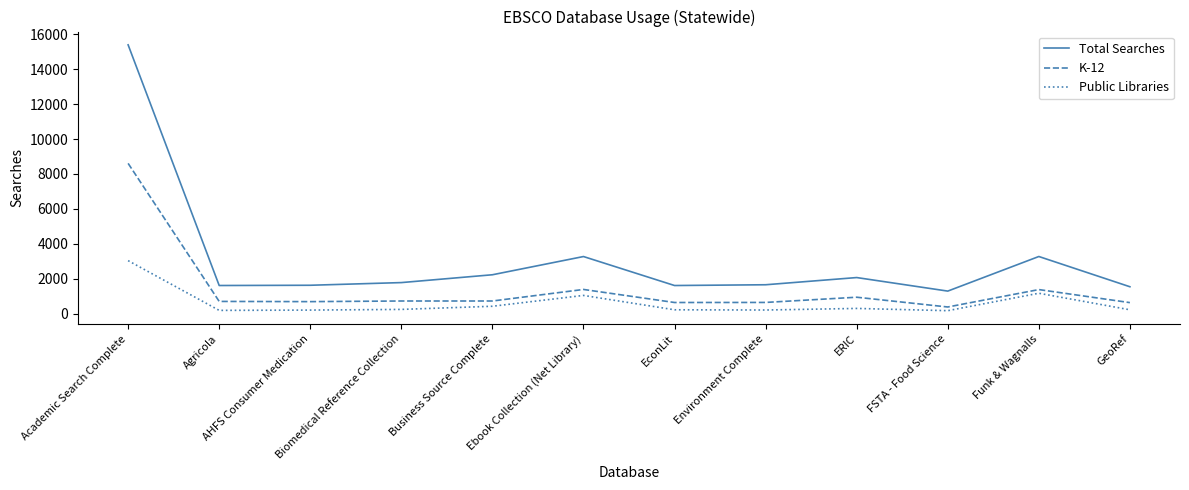

Where is the first local maximum for Total Searches?

Ebook Collection (Net Library)